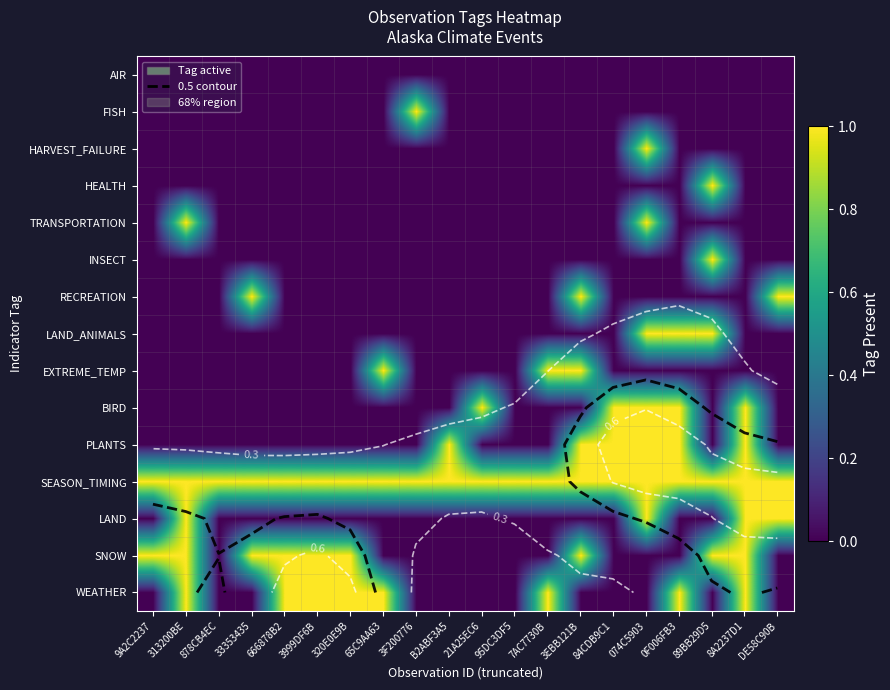

What is the total value across all series at 95DC3DF5?

1